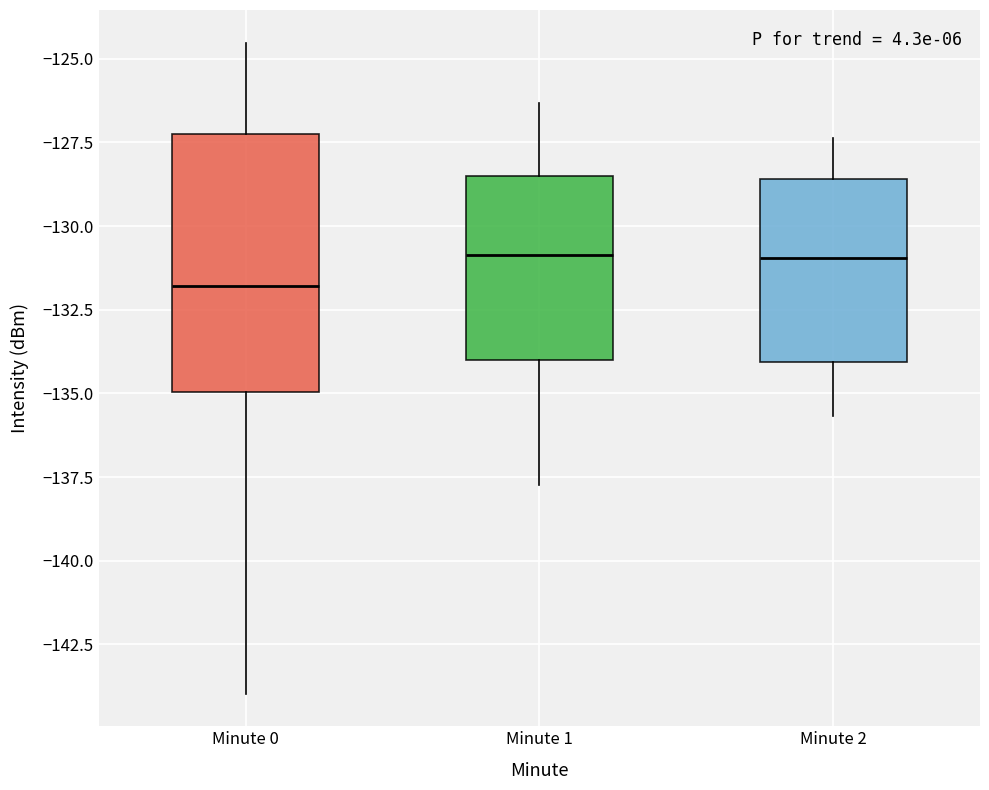

Reading left to right, read every box against the y-axis: the position of its median line, the range the box covers, and the ends of its whiskers. The values are not printed on the chart, so give them approximately, as read against the axis.

Minute 0: median -132.0, box -135.0 to -127.0, whiskers -144.0 to -124.5
Minute 1: median -131.0, box -134.0 to -128.5, whiskers -137.5 to -126.5
Minute 2: median -131.0, box -134.0 to -128.5, whiskers -135.5 to -127.5